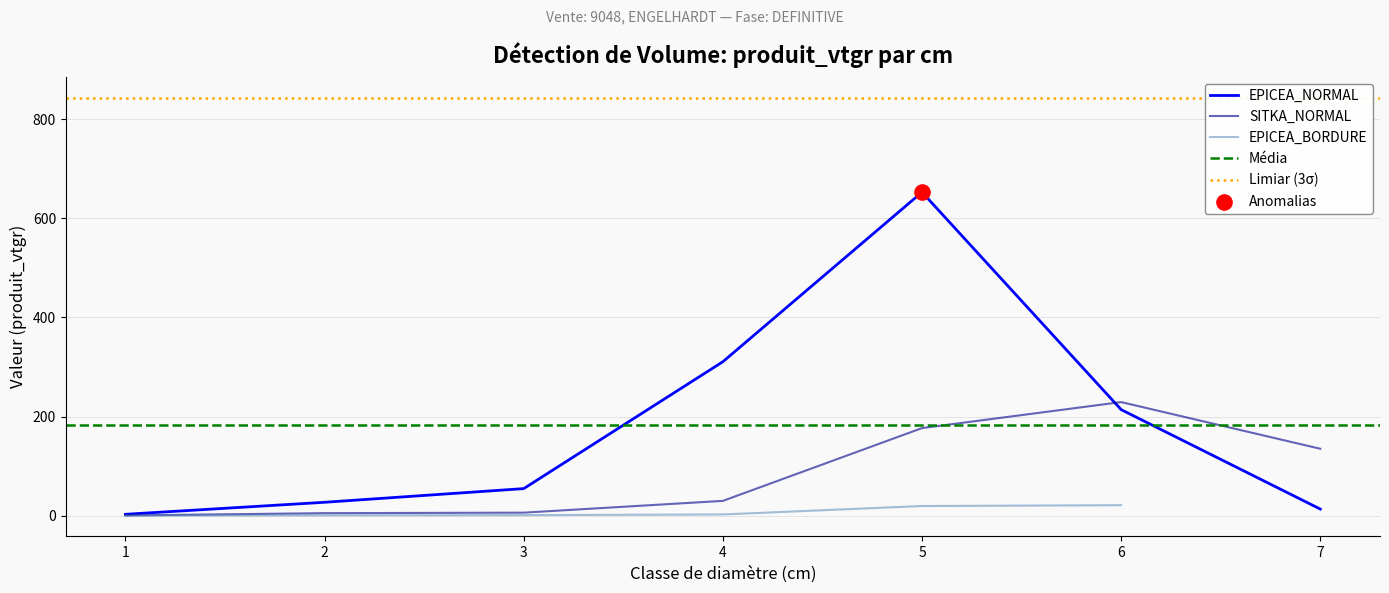

What is the maximum value for EPICEA_NORMAL?

653.0